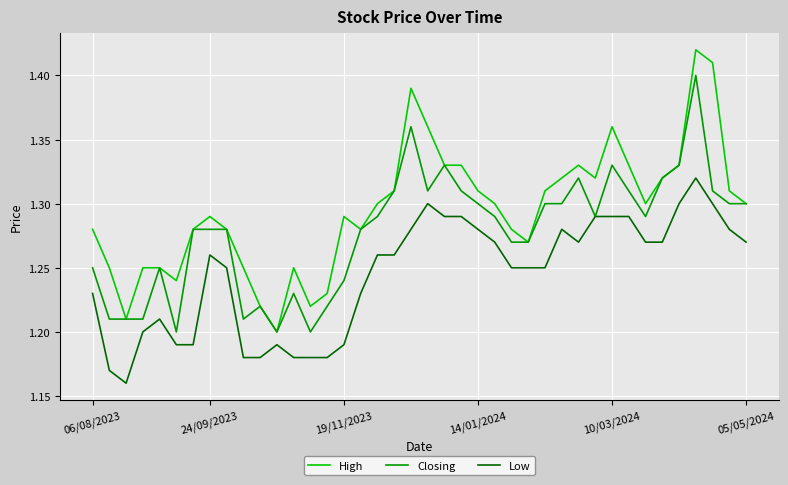

Rank the series by their maximum value, from lowest to highest.

Low, Closing, High